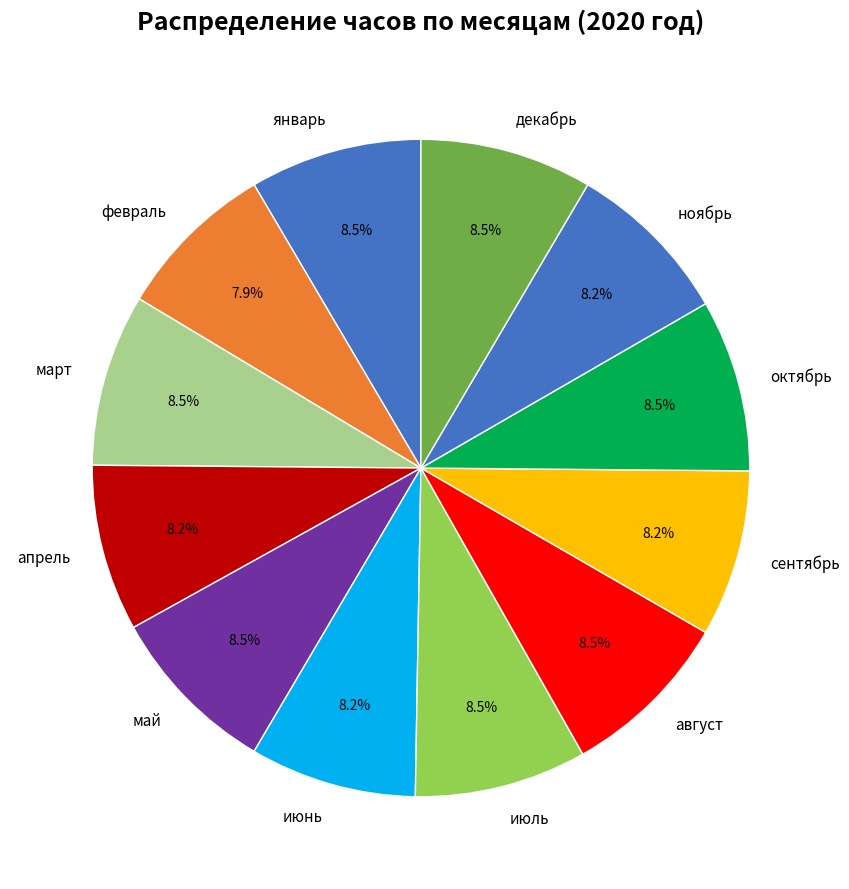

What is the ratio of the value at июнь to the value at октябрь?

1.0